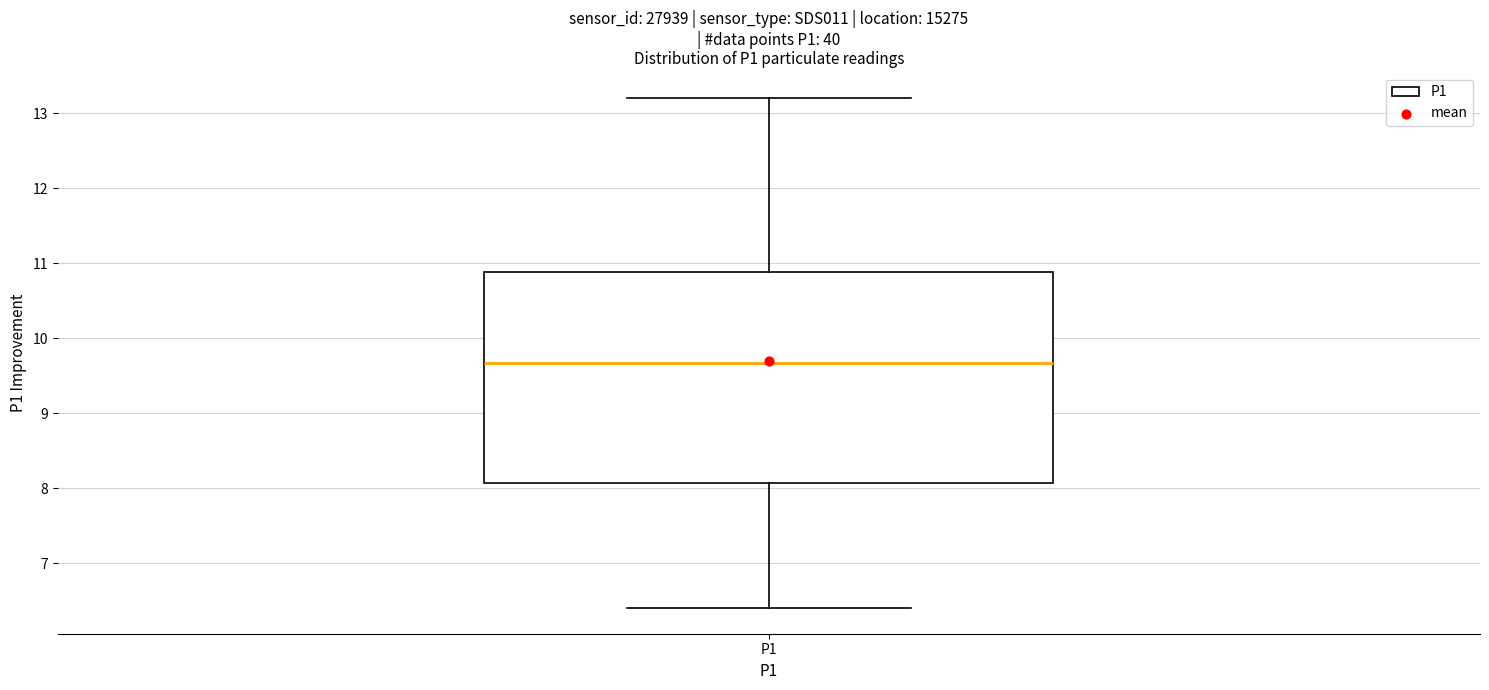

Where is the upper edge of the box for P1 on the y-axis? The values are not printed on the chart, so give them approximately, as read against the axis.

10.9